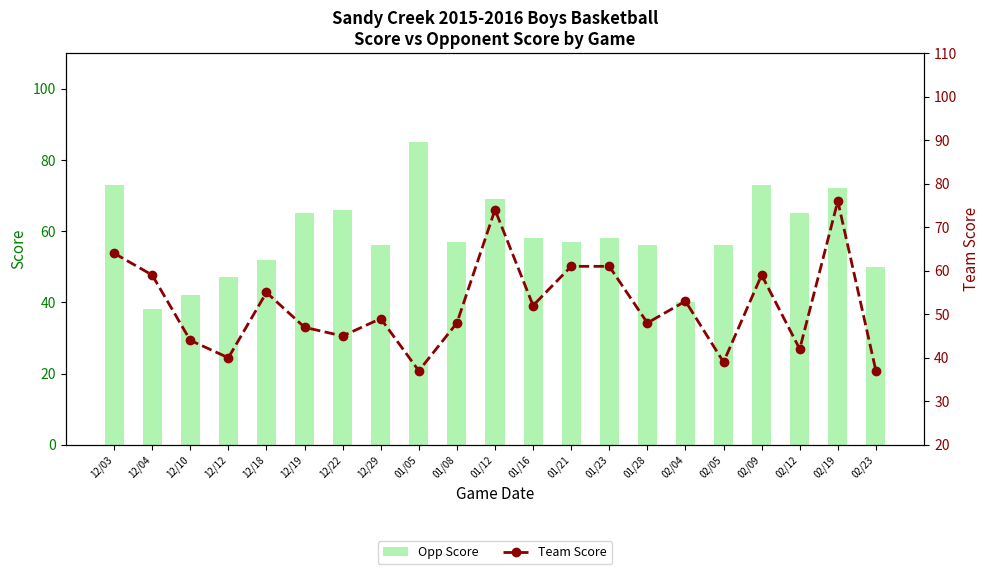

What is the smallest value displayed?

37